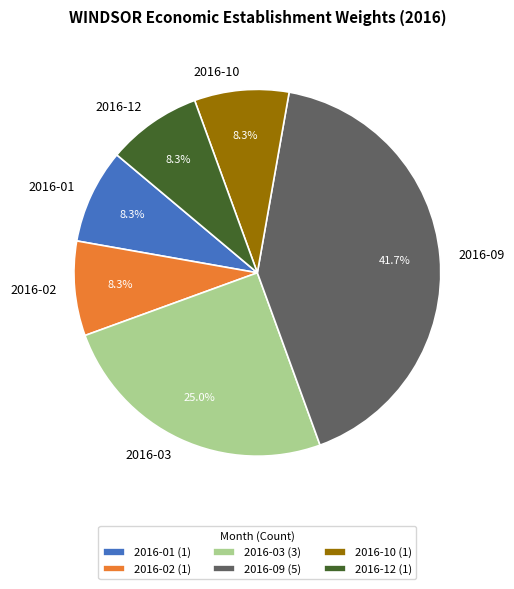

How much of the chart is everything except 2016-12?

91.7%